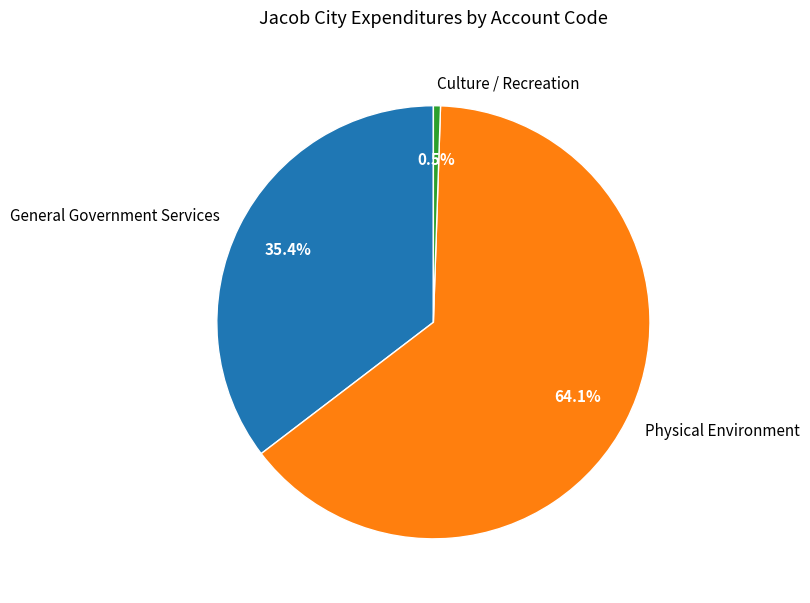

Between Physical Environment and General Government Services, which is larger?

Physical Environment